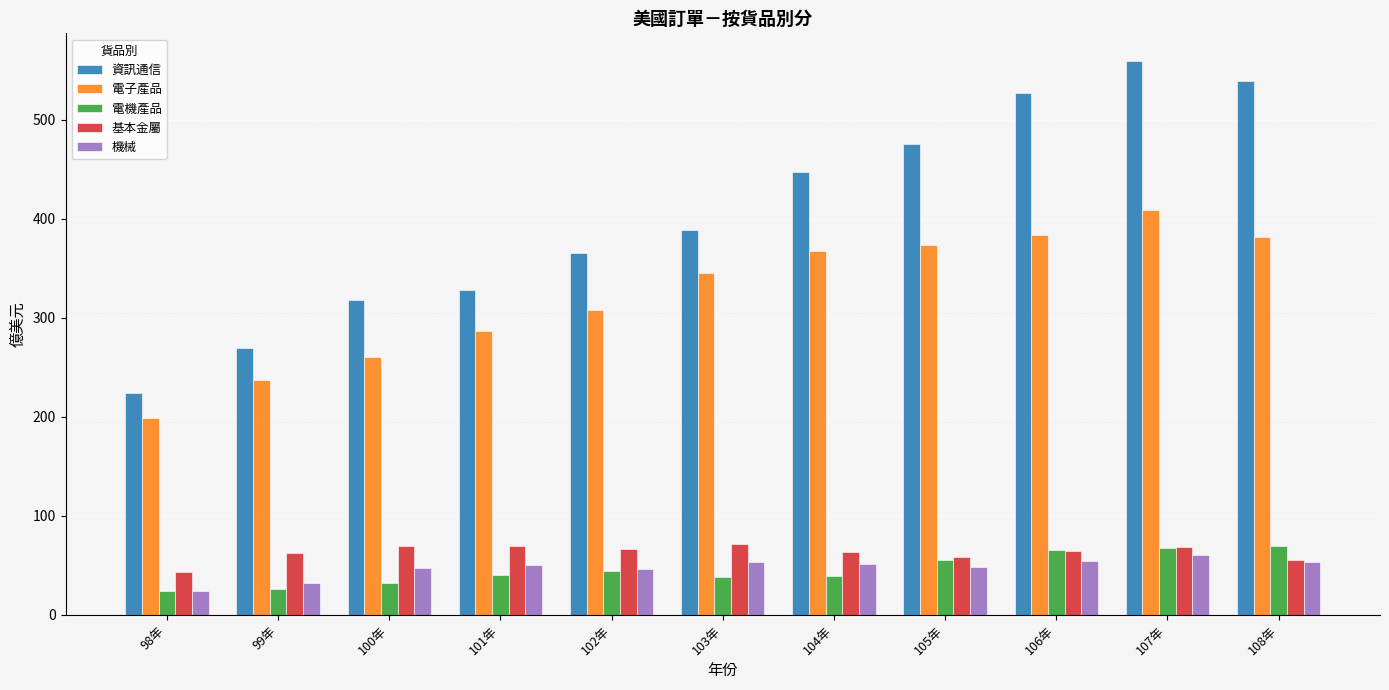

The 基本金屬 series shows 28.4 at 101年. True or false?

False